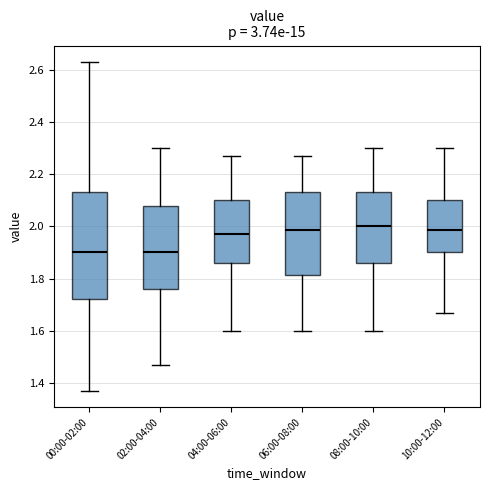

Where does the lower whisker of the box for 06:00-08:00 end on the y-axis? The values are not printed on the chart, so give them approximately, as read against the axis.

1.60